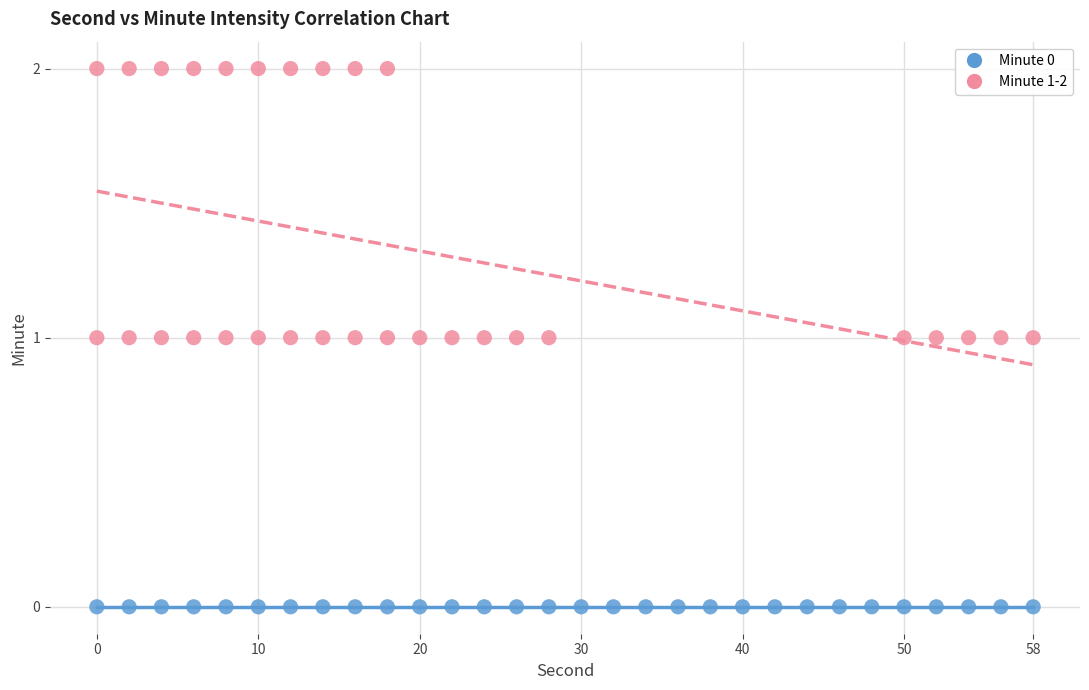

What are all the series names shown in the legend?

Minute 0, Minute 1-2